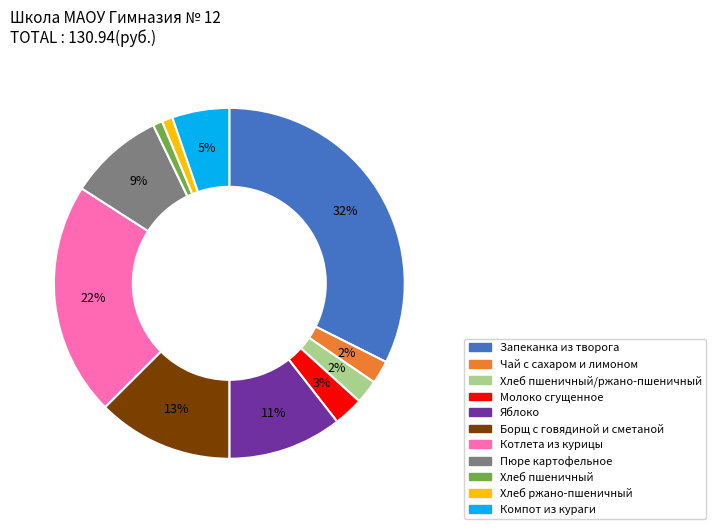

Which has a higher value, Яблоко or Хлеб пшеничный/ржано-пшеничный?

Яблоко